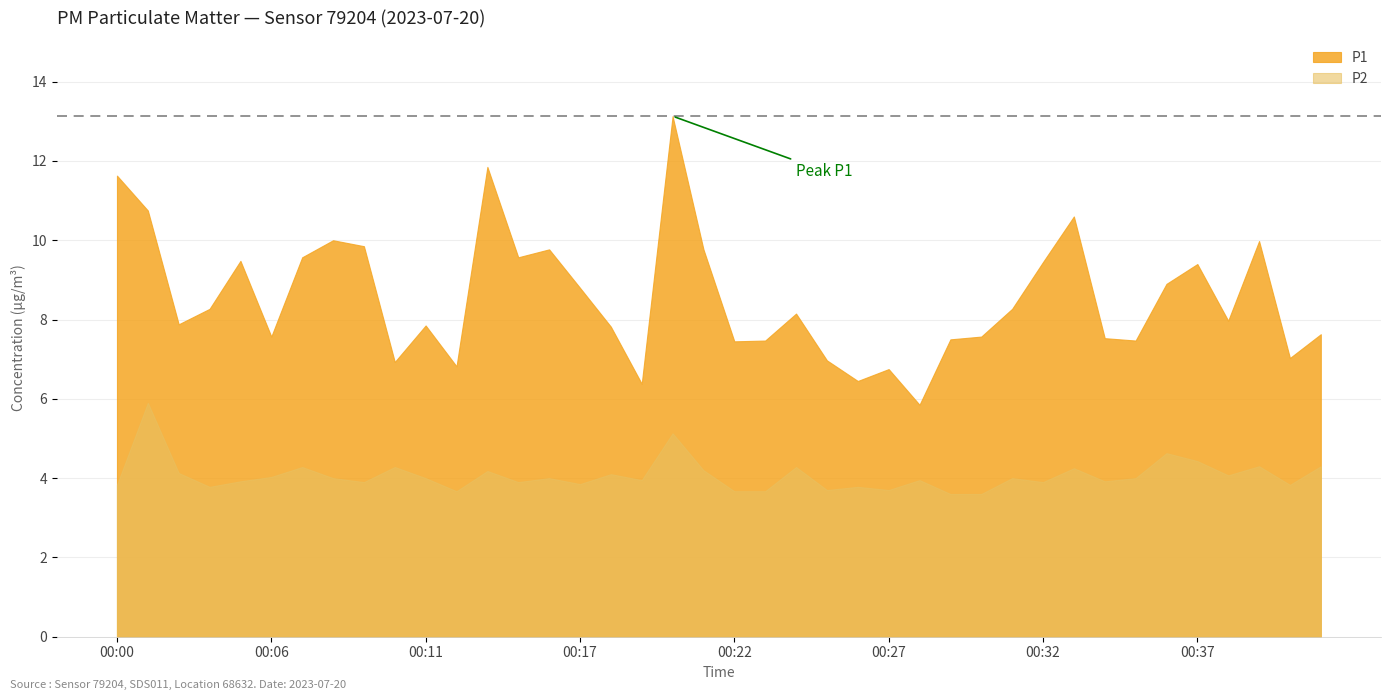

Where does the P1 series first go above 8?

00:00